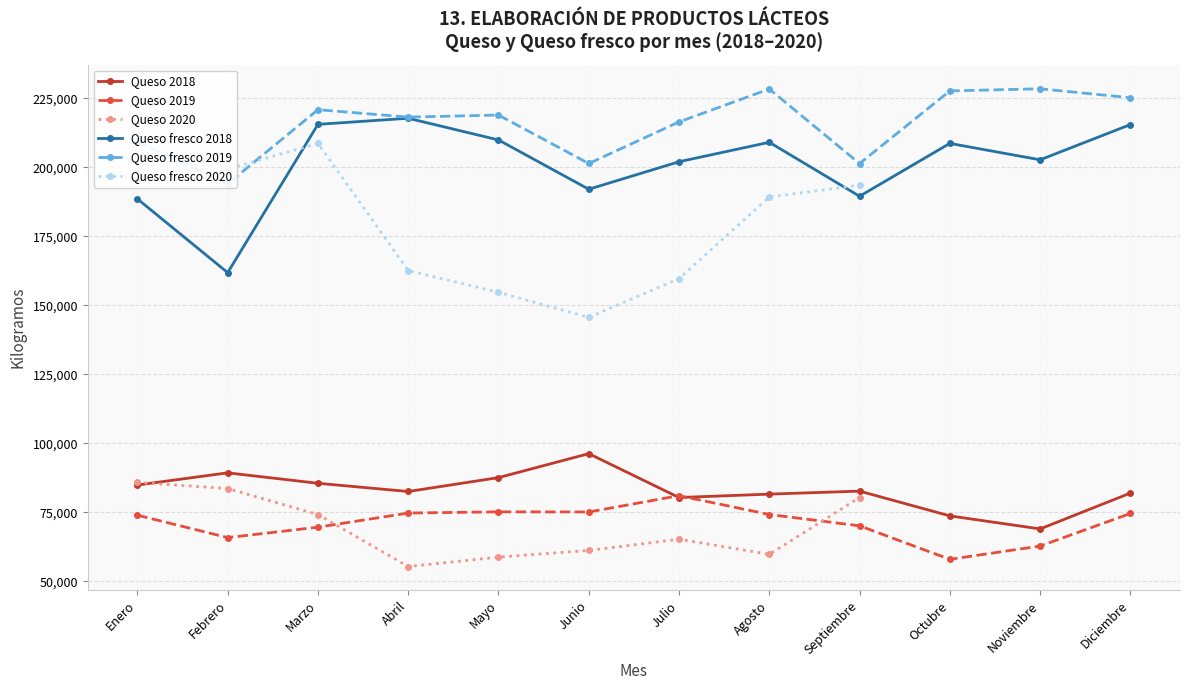

What are all the series names shown in the legend?

Queso 2018, Queso 2019, Queso 2020, Queso fresco 2018, Queso fresco 2019, Queso fresco 2020